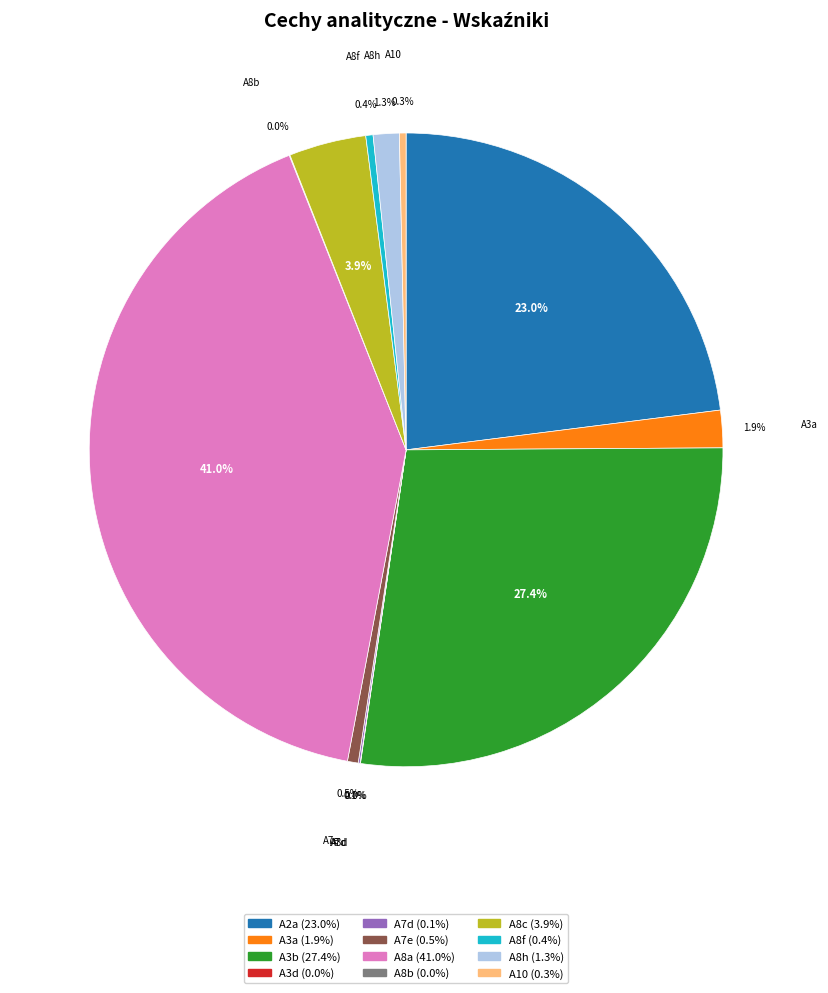

To the nearest percent, what percentage of the pie is A2a?

23%